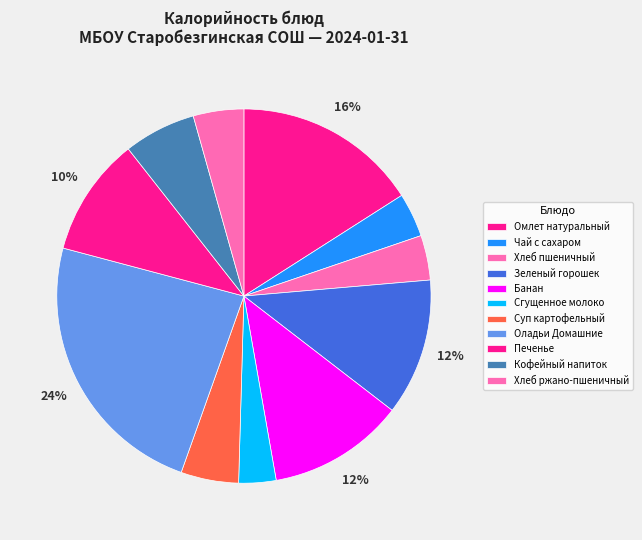

To the nearest percent, what is the average slice percentage?

9%